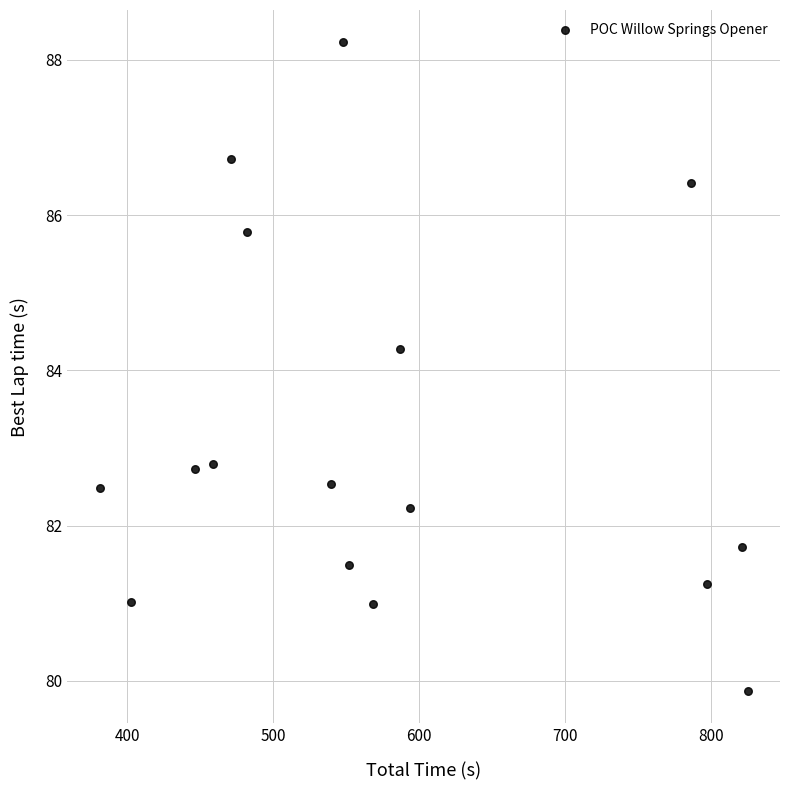

What Y value in the scatter plot is closest to 84?

84.3